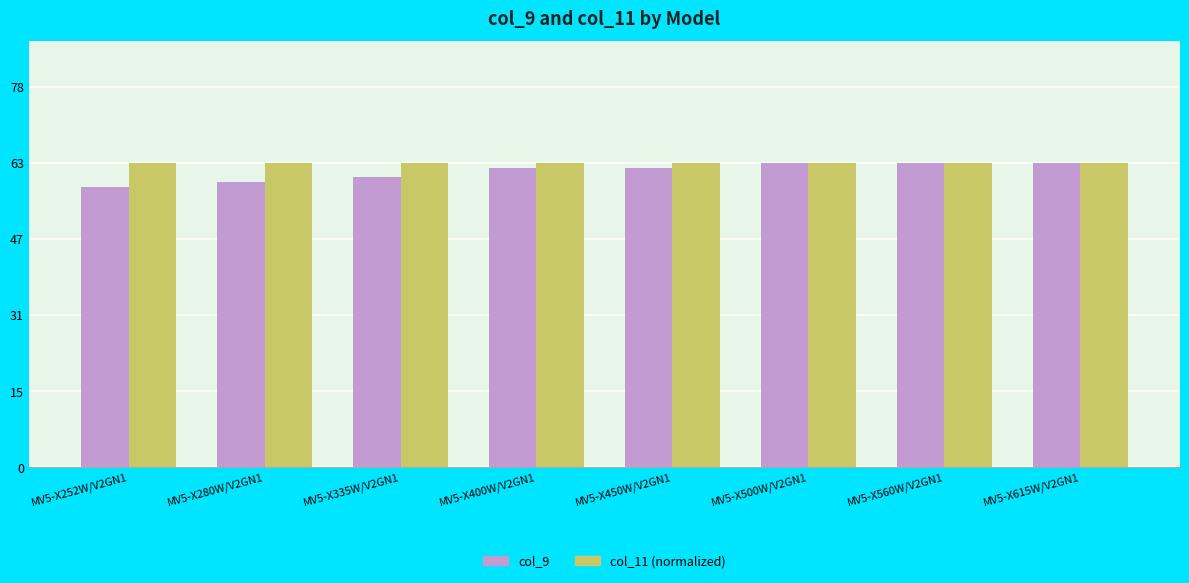

What is the sum of all col_11 (normalized) values?

504.0